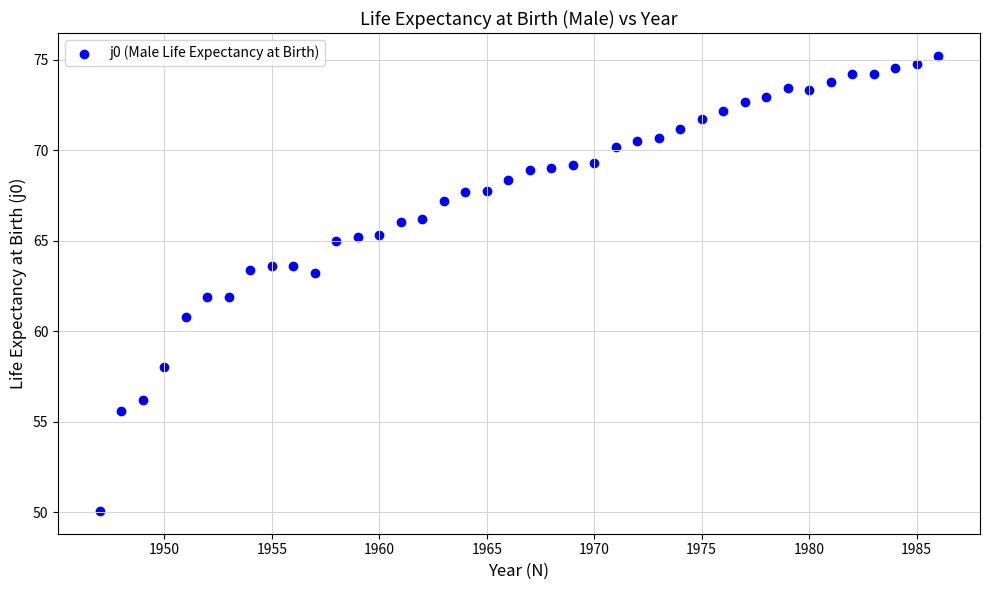

What is the range of X values (max minus min)?

39.0